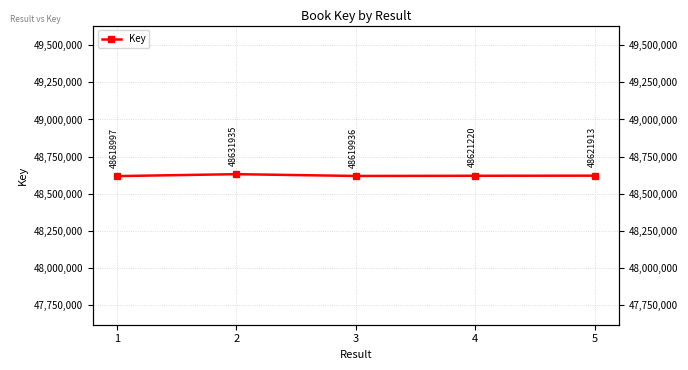

Rank the categories by value from highest to lowest.

2, 5, 4, 3, 1